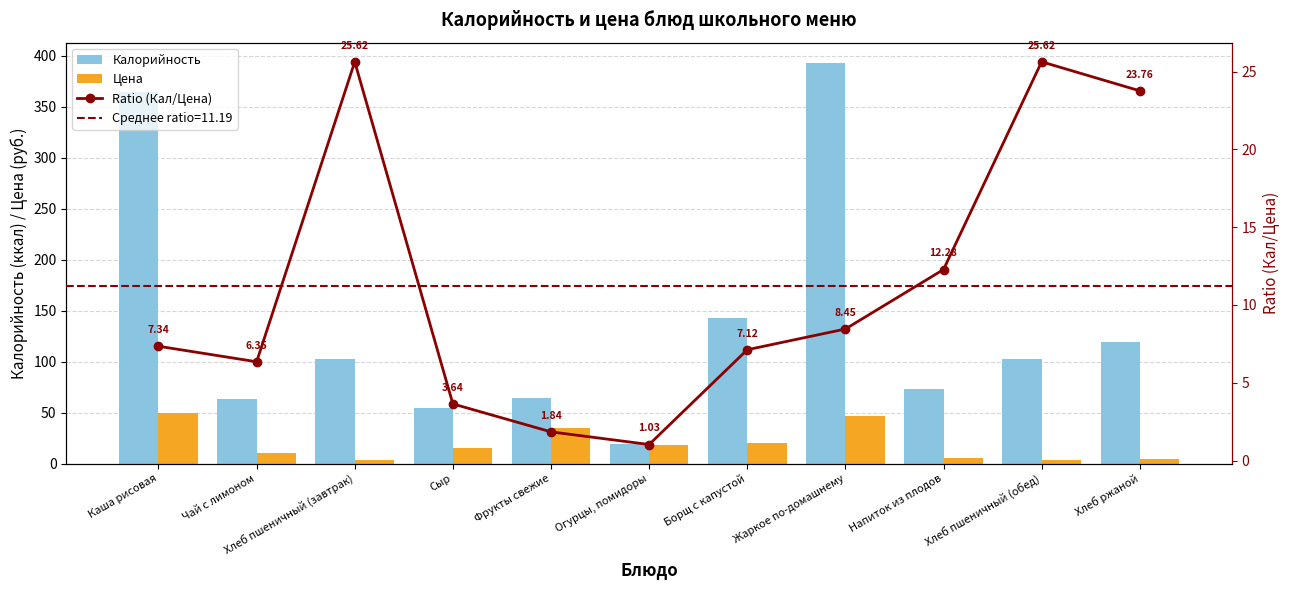

Which category has the highest value across all series?

Жаркое по-домашнему